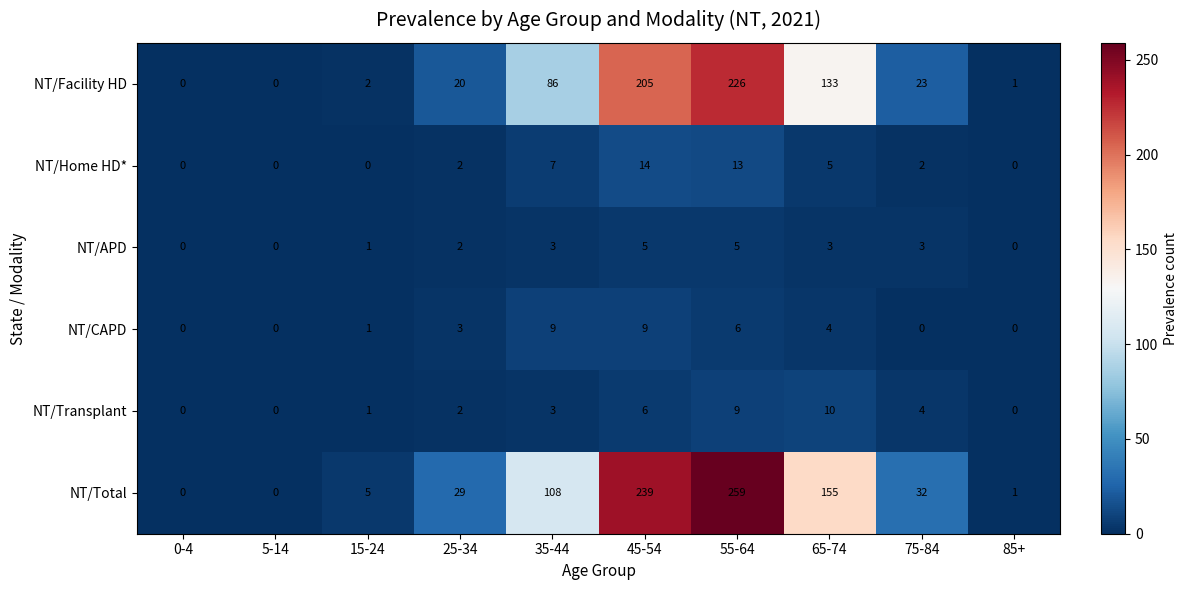

Which series has the largest total across all categories?

NT/Total